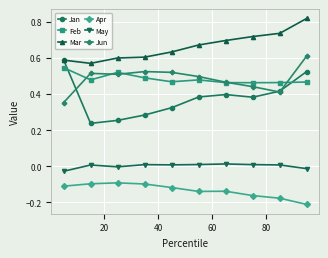

Which series has the largest range (max minus min)?

Jan